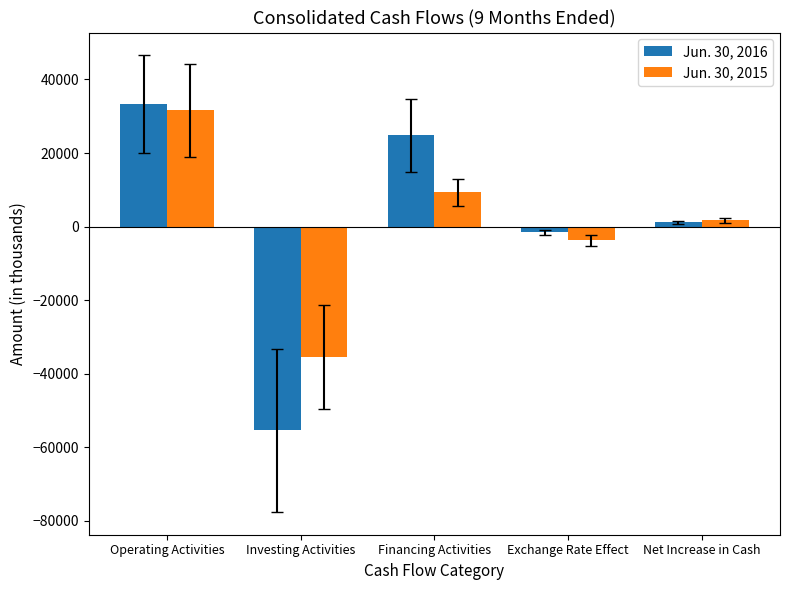

At which category is the sum across all series the highest?

Operating Activities